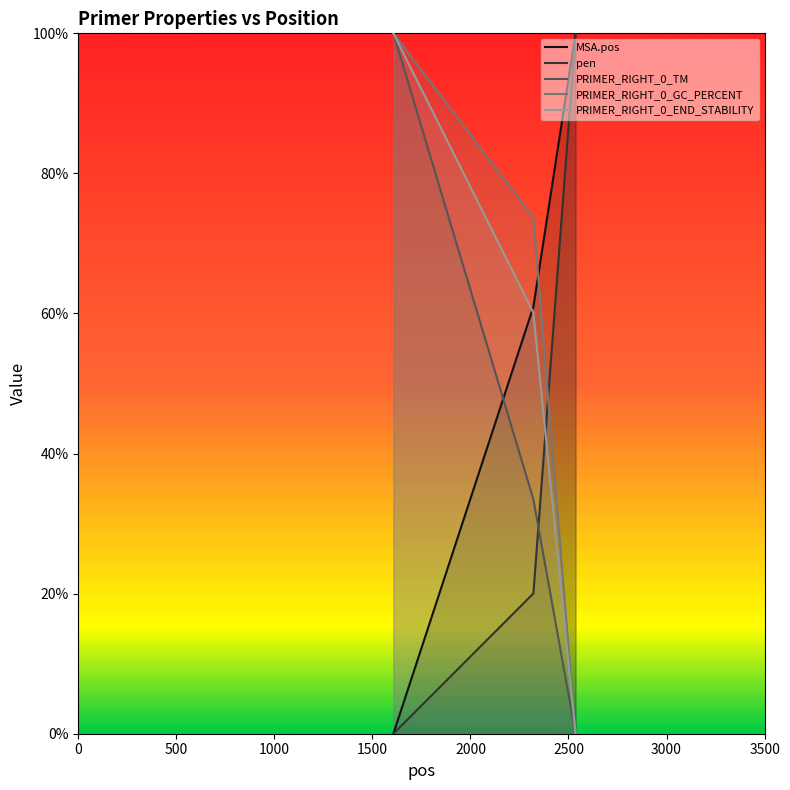

Does the chart display data point markers on the line(s)?

No